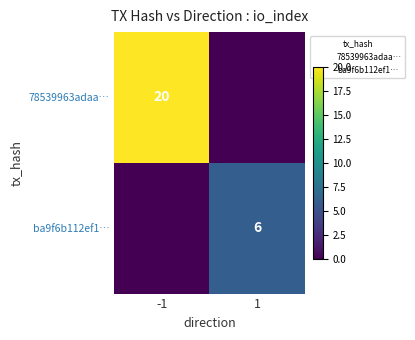

List the series in order of their overall mean, highest first.

78539963adaa…, ba9f6b112ef1…